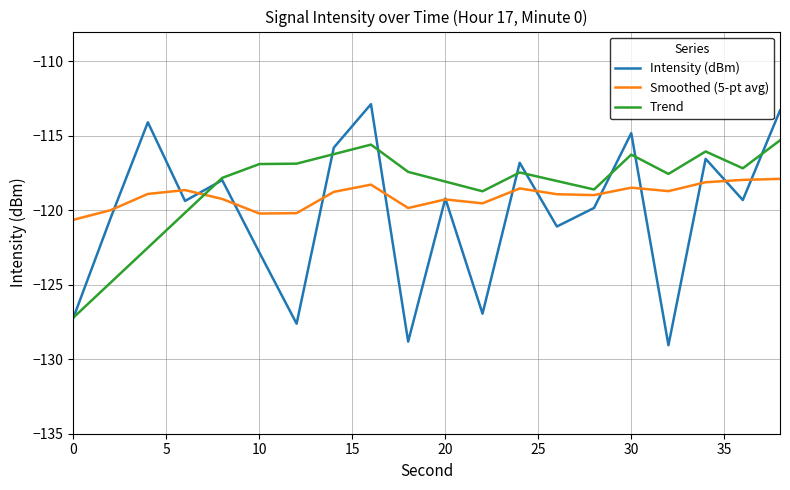

Which series has the largest range (max minus min)?

Intensity (dBm)